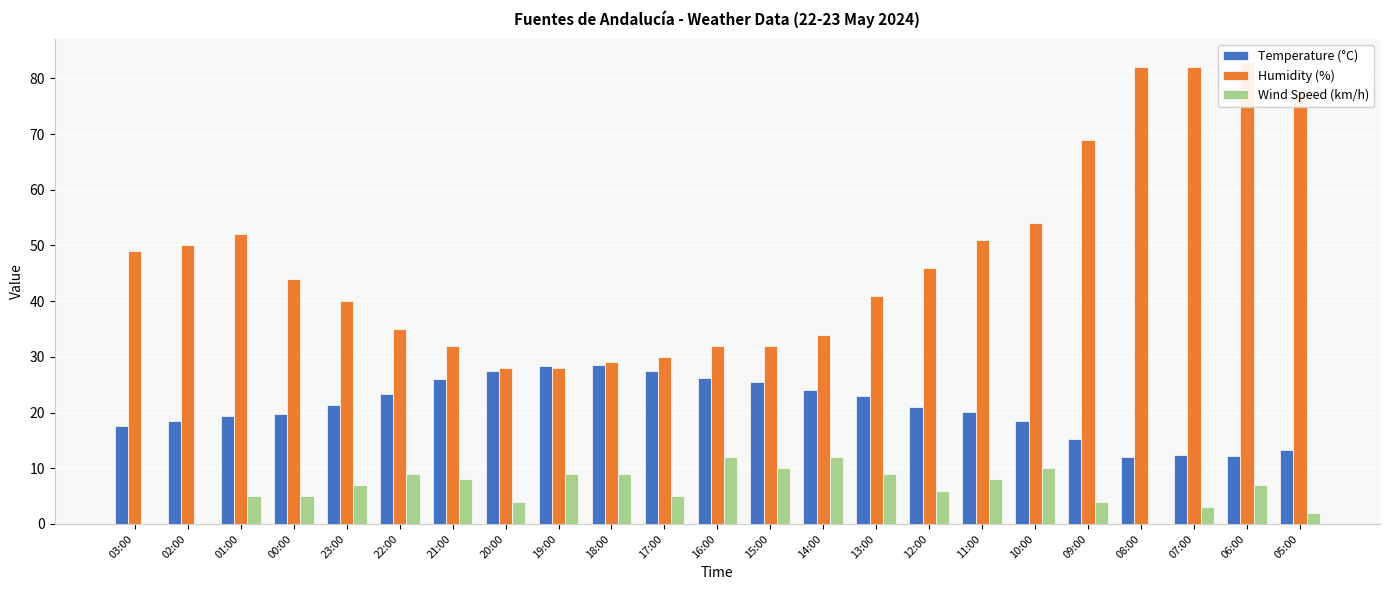

What are all the series names shown in the legend?

Temperature (°C), Humidity (%), Wind Speed (km/h)